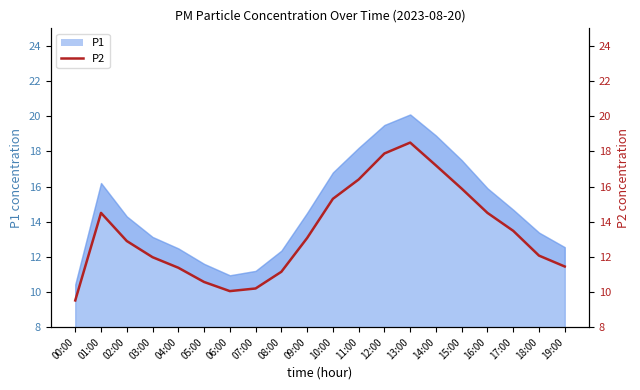

What position from the left is 04:00?

5